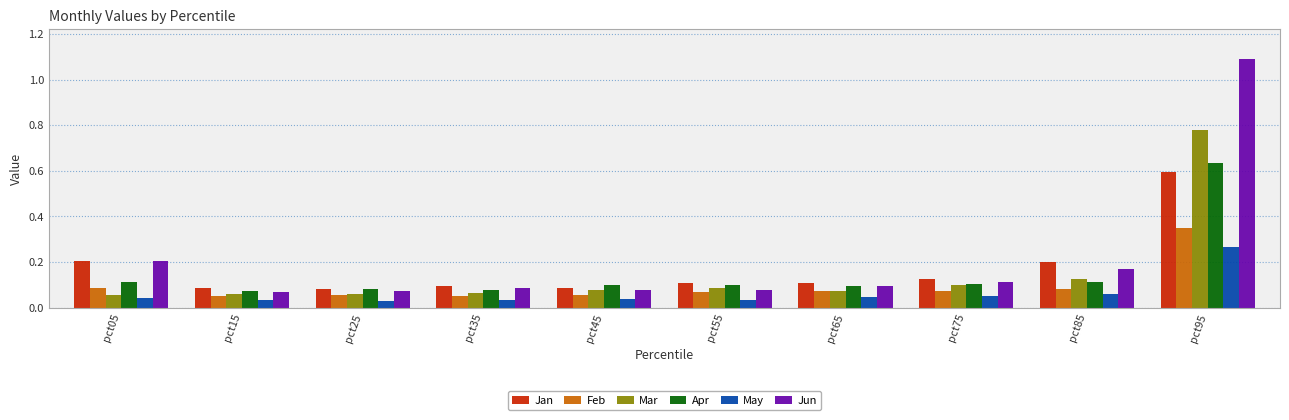

Which series has the widest spread of values?

Jun